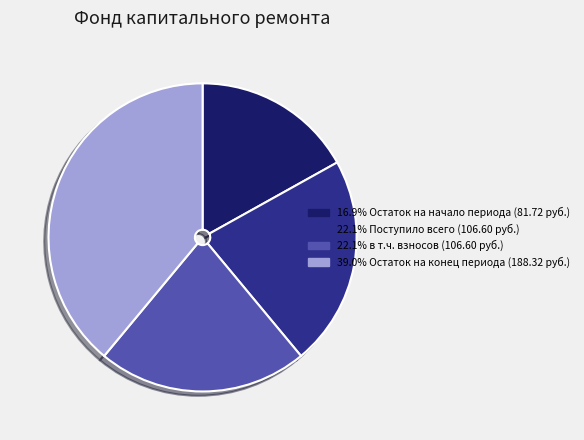

Is there any slice that represents more than half of the pie?

No